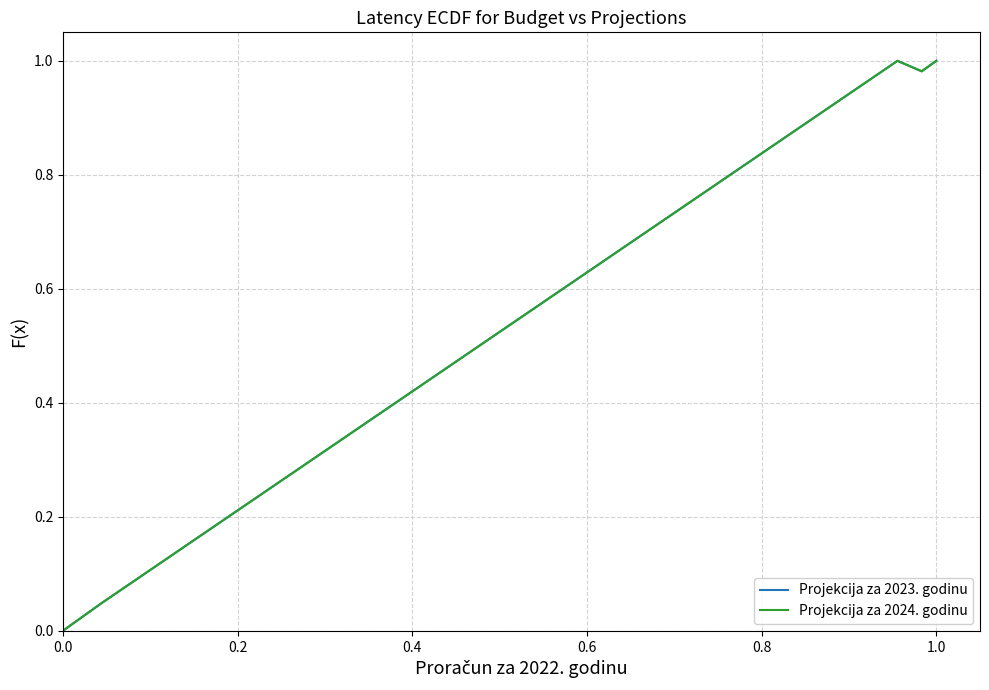

How many lines are shown in the chart?

2